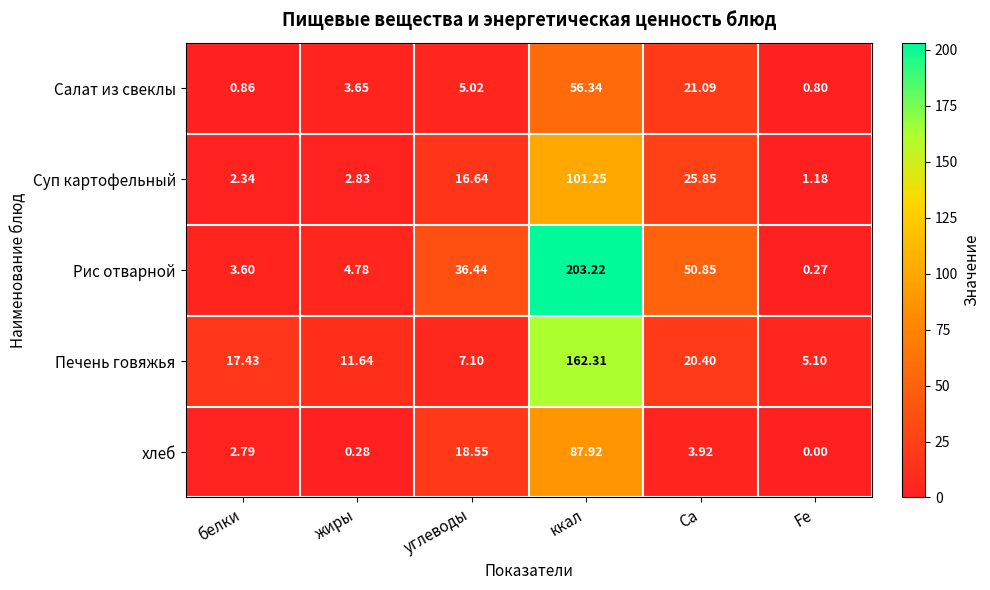

Where is Суп картофельный nearest to the value 51?

Са